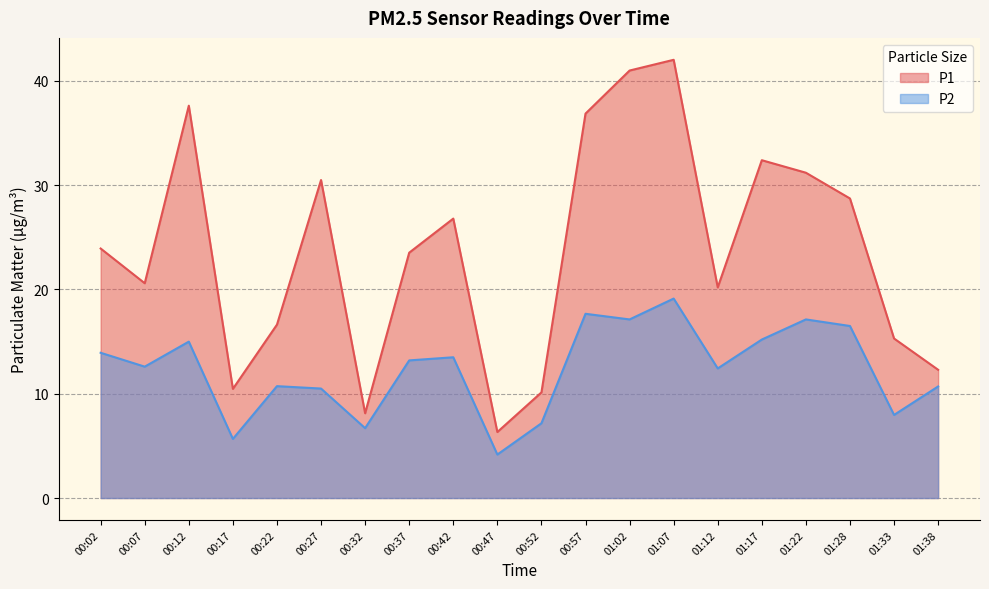

At 01:22, list the series in order from smallest to largest.

P2, P1